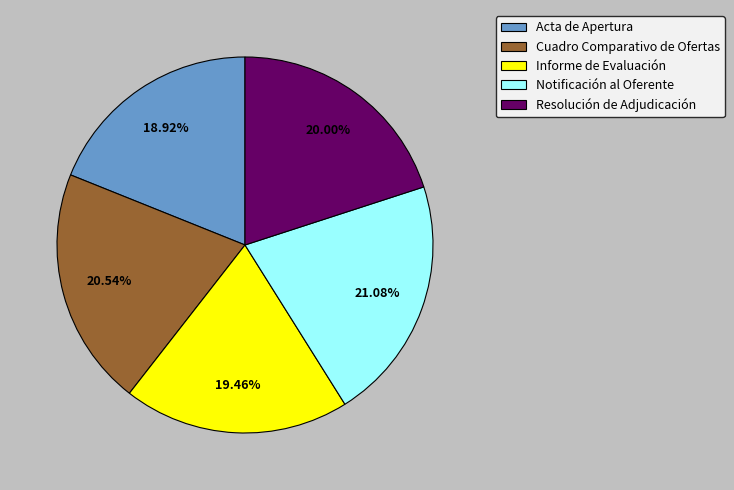

Count the number of slices in the pie.

5